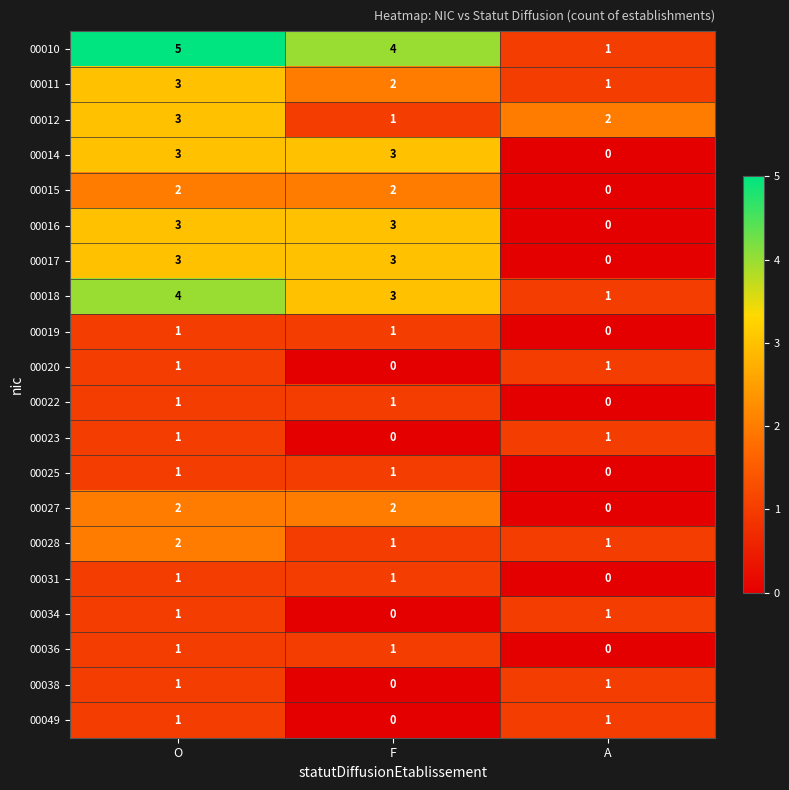

What is the approximate value of 00016 at O?

3